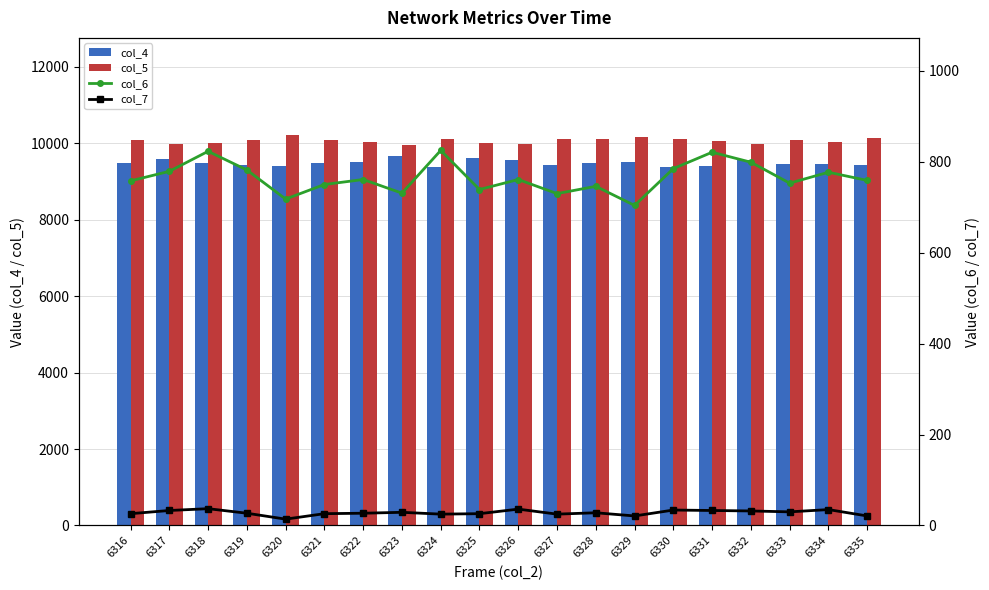

Rank the categories by col_5 value from highest to lowest.

6320, 6329, 6335, 6327, 6330, 6324, 6328, 6319, 6316, 6333, 6321, 6331, 6334, 6322, 6325, 6318, 6332, 6326, 6317, 6323